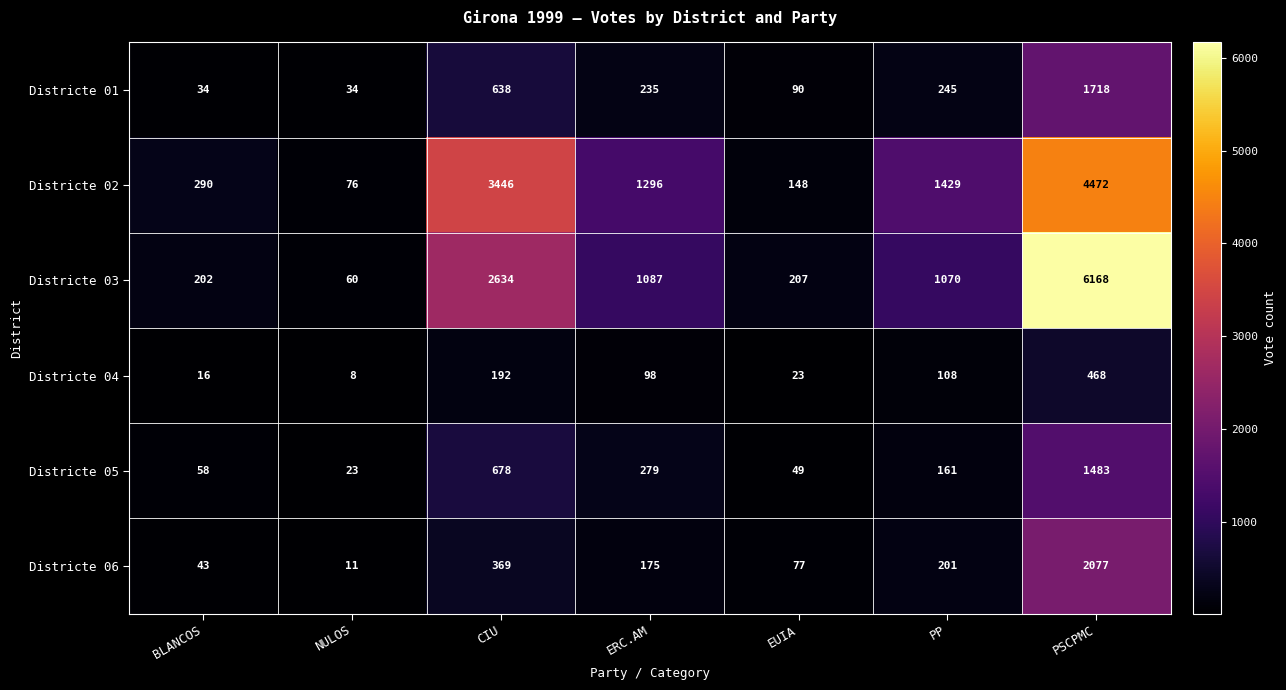

Rank the series at BLANCOS from highest to lowest value.

Districte 02, Districte 03, Districte 05, Districte 06, Districte 01, Districte 04